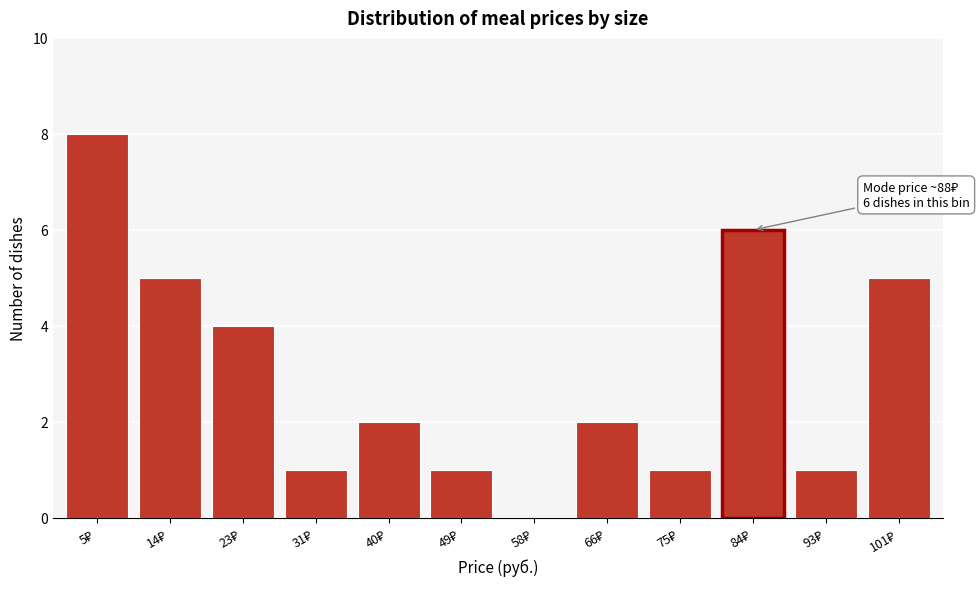

What is the sum of all values?

36